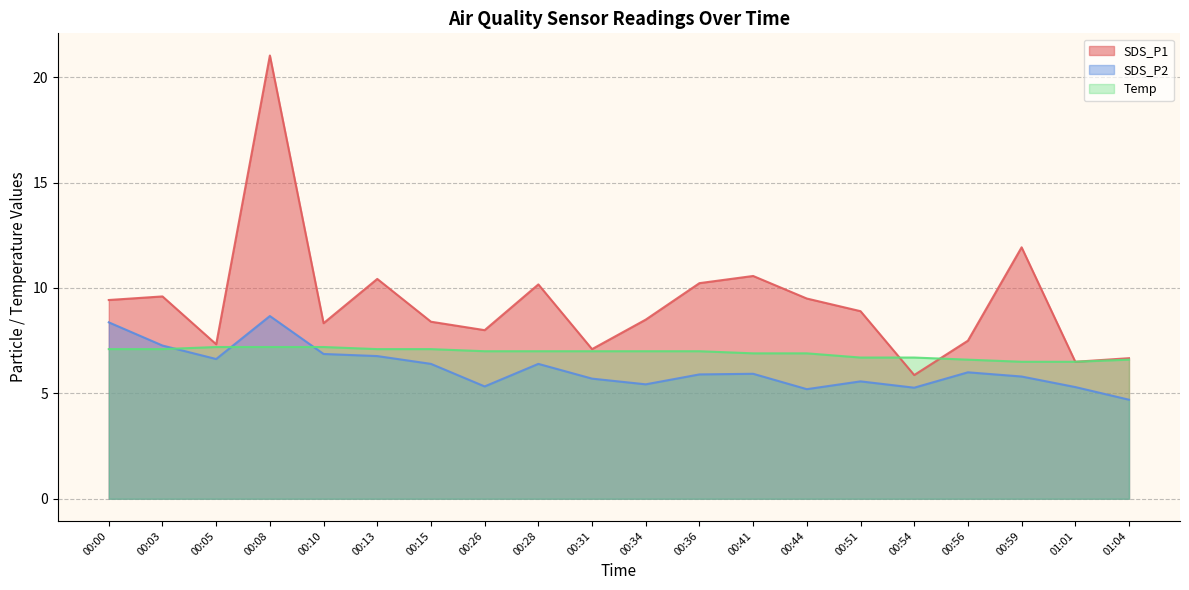

Which series changed the most between 00:05 and 00:26?

SDS_P2